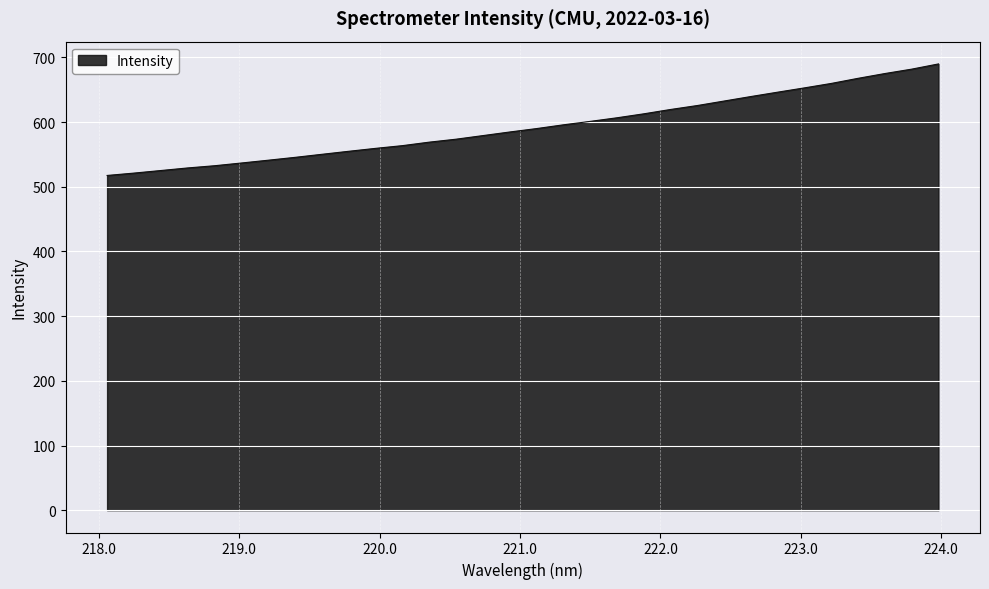

What is the difference between the maximum and minimum values?

172.4